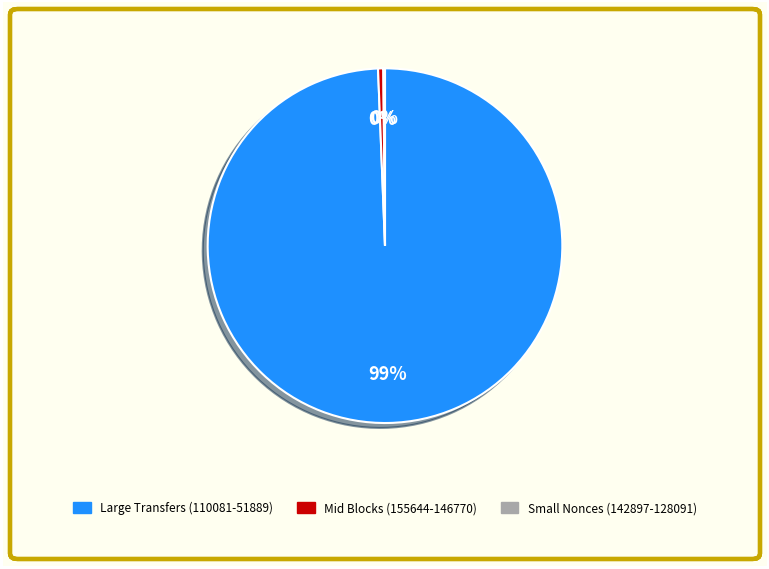

To the nearest percent, what is the average slice percentage?

33%